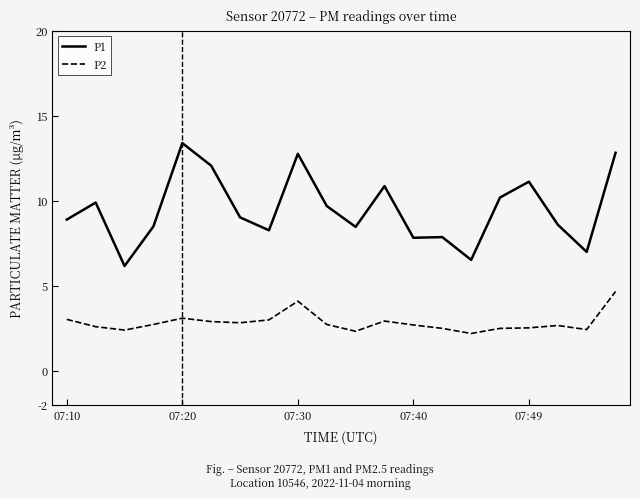

What is the highest value of the P1 series?

13.4